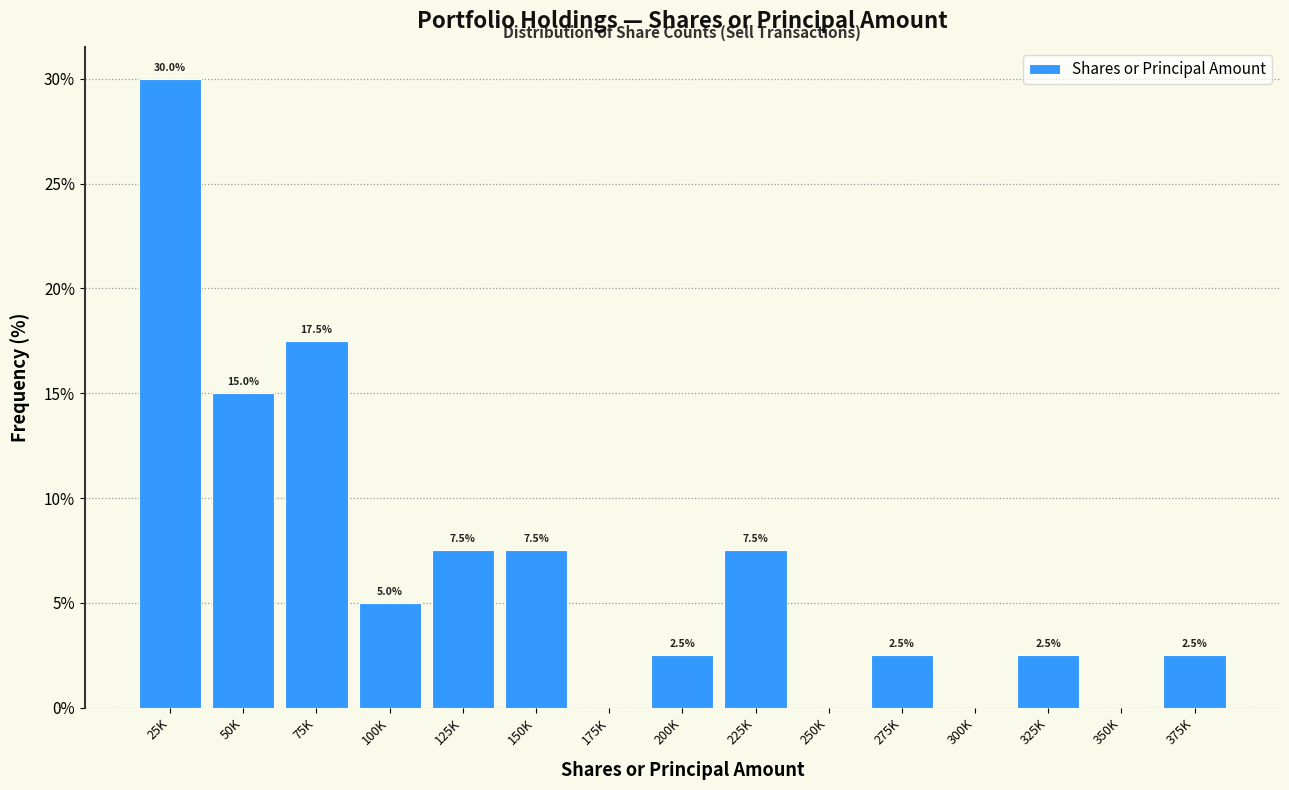

Reading left to right, list all the values displayed in this chart.

25K=30.0	50K=15.0	75K=17.5	100K=5.0	125K=7.5	150K=7.5	175K=0.0	200K=2.5	225K=7.5	250K=0.0	275K=2.5	300K=0.0	325K=2.5	350K=0.0	375K=2.5